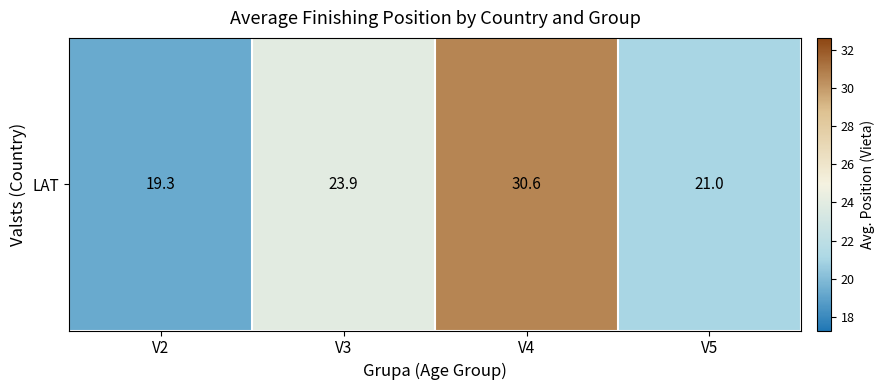

Rank the categories by value from highest to lowest.

V4, V3, V5, V2